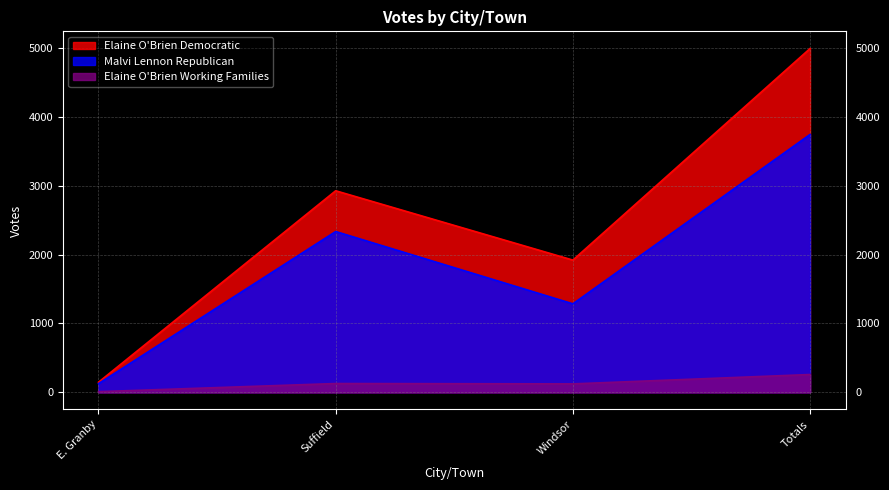

What is the greatest value displayed?

4993